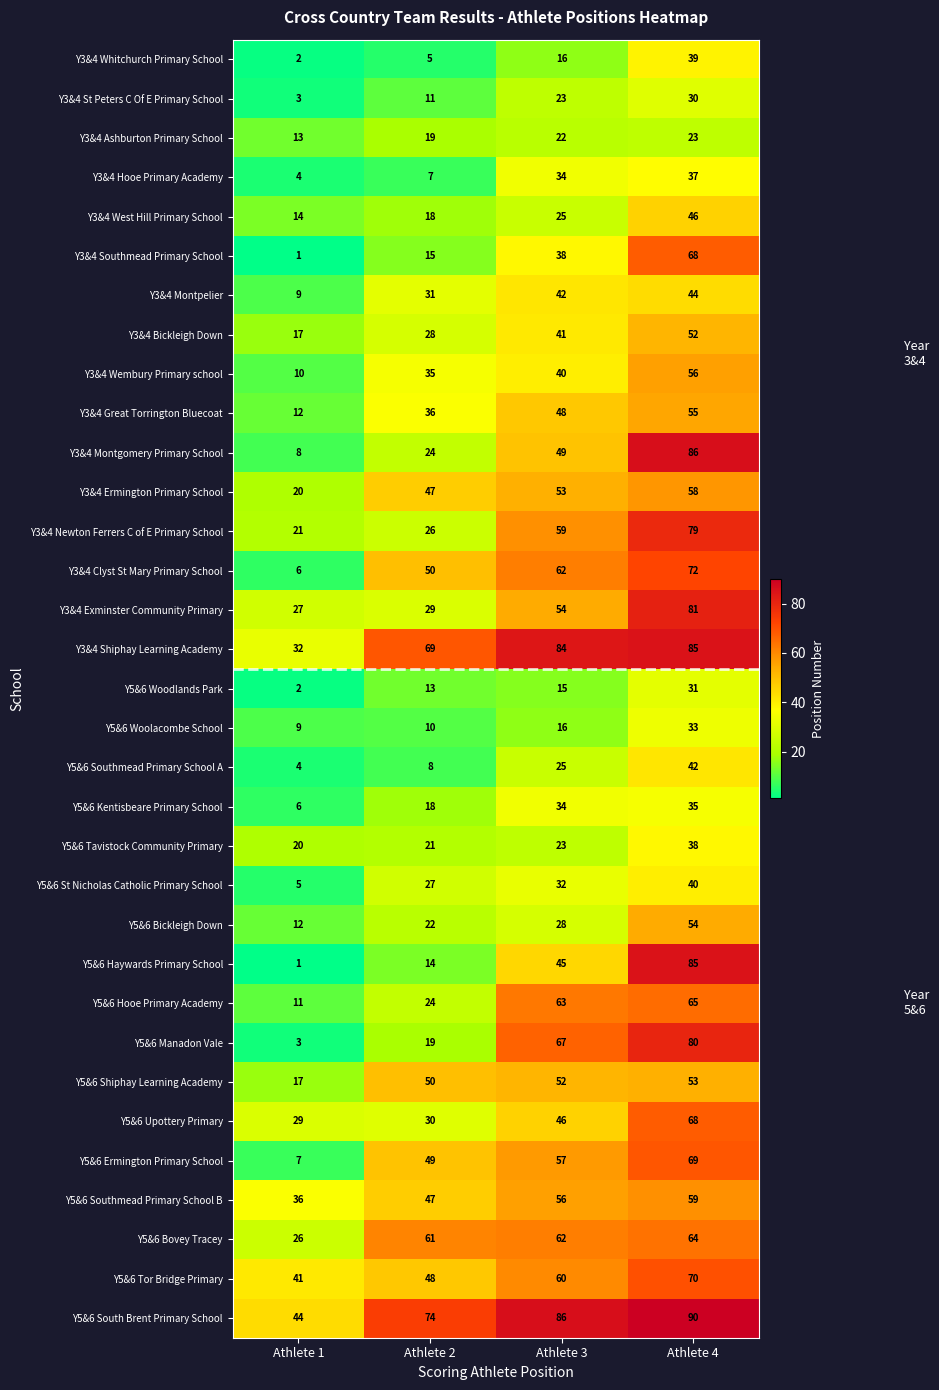

How many values in the Y3&4 West Hill Primary School series are below 25?

2